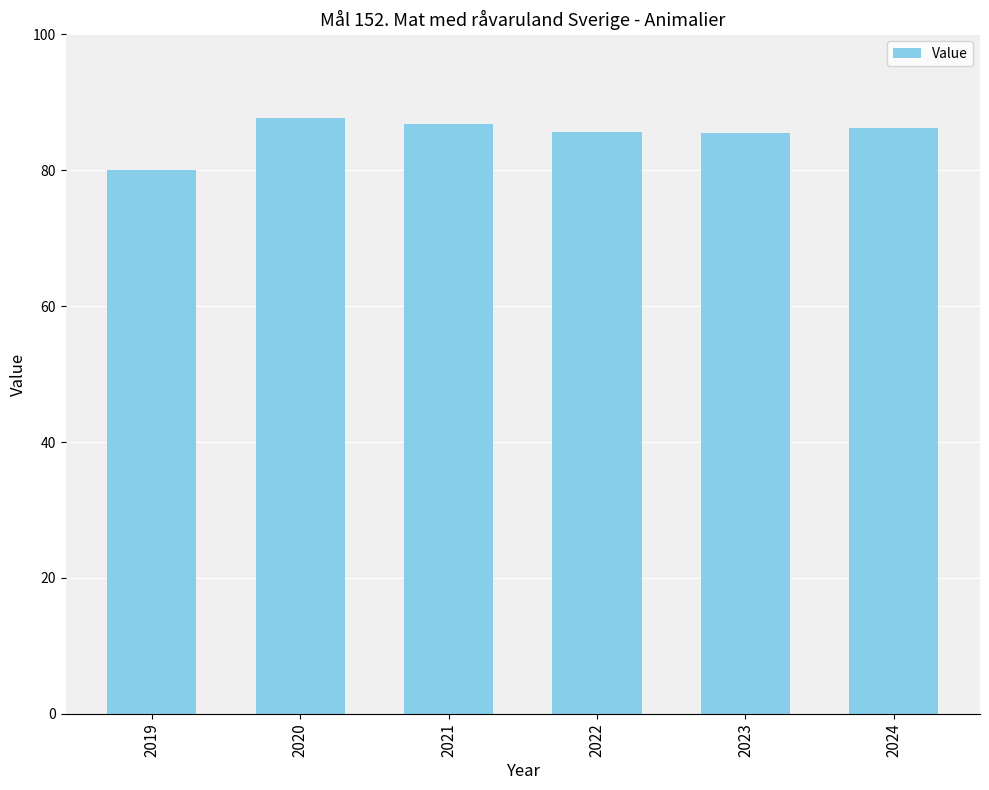

What is the change in value from 2021 to 2024?

-0.5